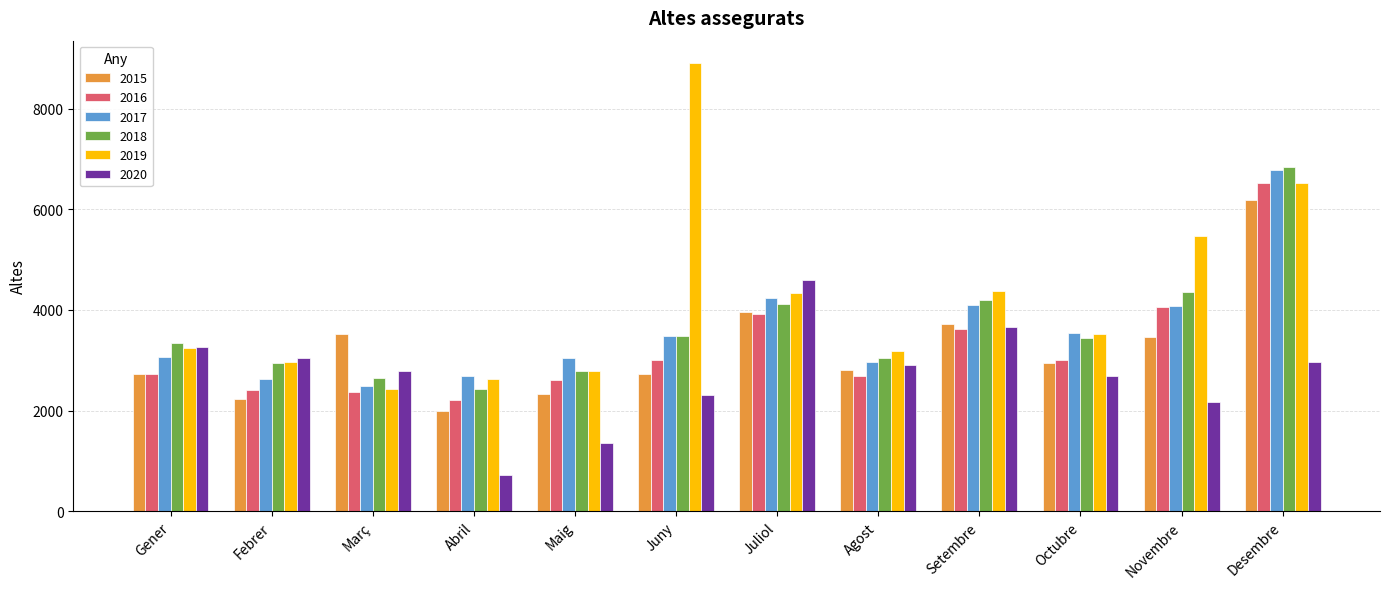

What is the label of the 3rd bar from the left?

Març